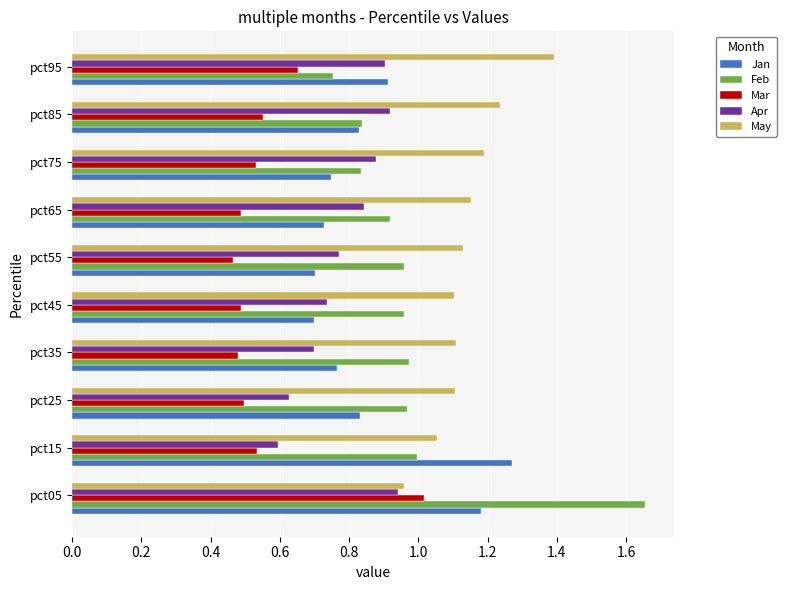

Which label corresponds to the largest value in the chart?

pct05